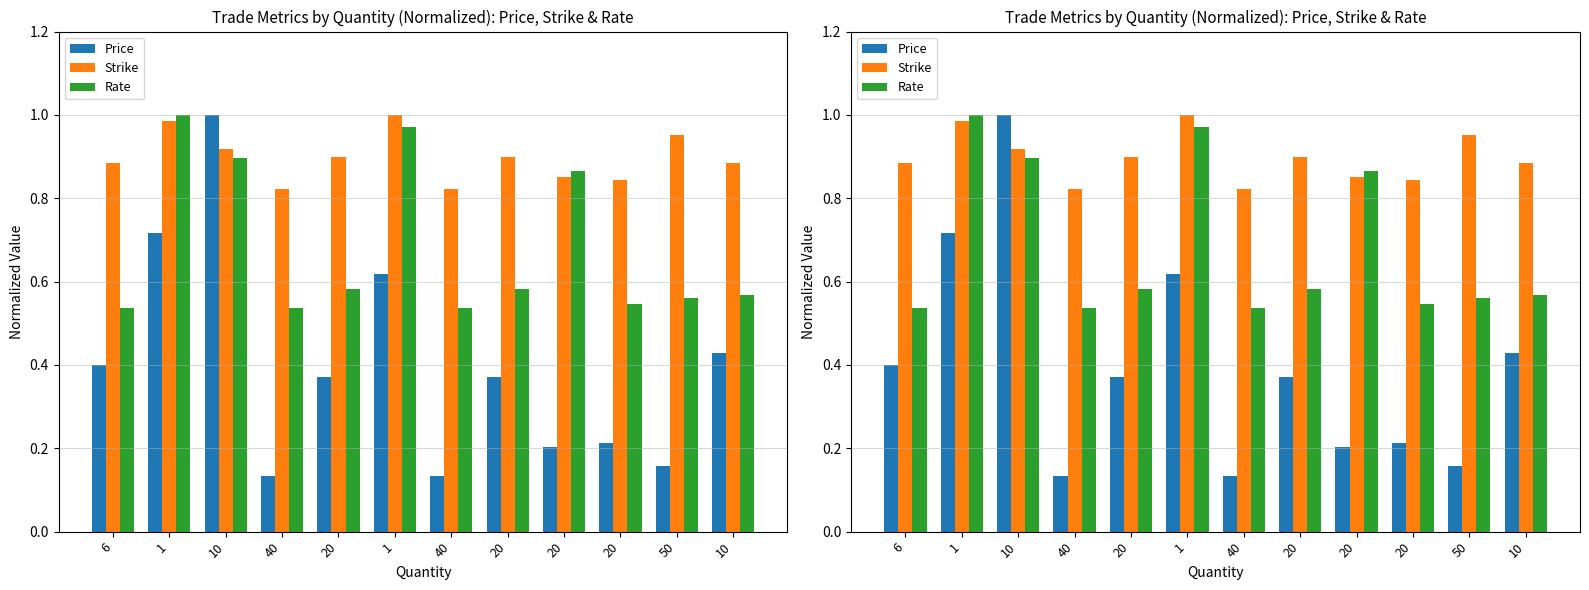

Is the value of Strike at 20 greater than the value of Price at 50?

Yes